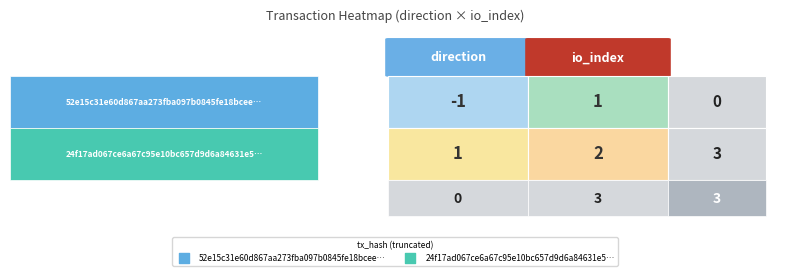

What is the sum of the 24f17ad067ce6a67c95e10bc657d9d6a84631e5 values at 0 and 1?

3